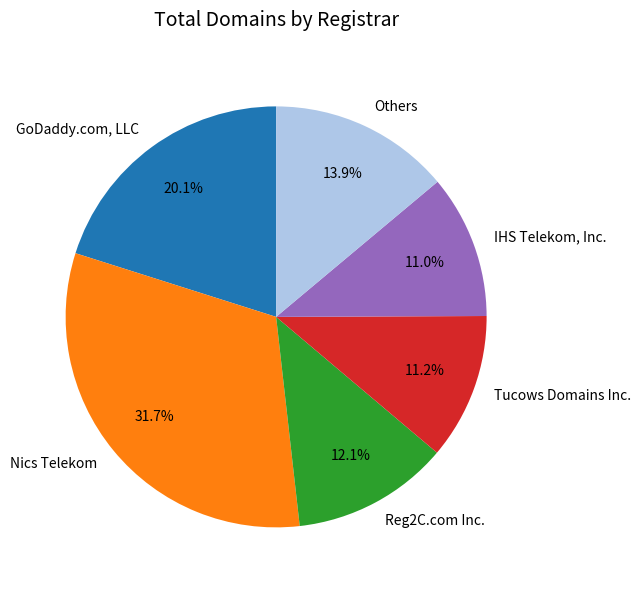

Rank the categories by value from highest to lowest.

Nics Telekom, GoDaddy.com, LLC, Others, Reg2C.com Inc., Tucows Domains Inc., IHS Telekom, Inc.